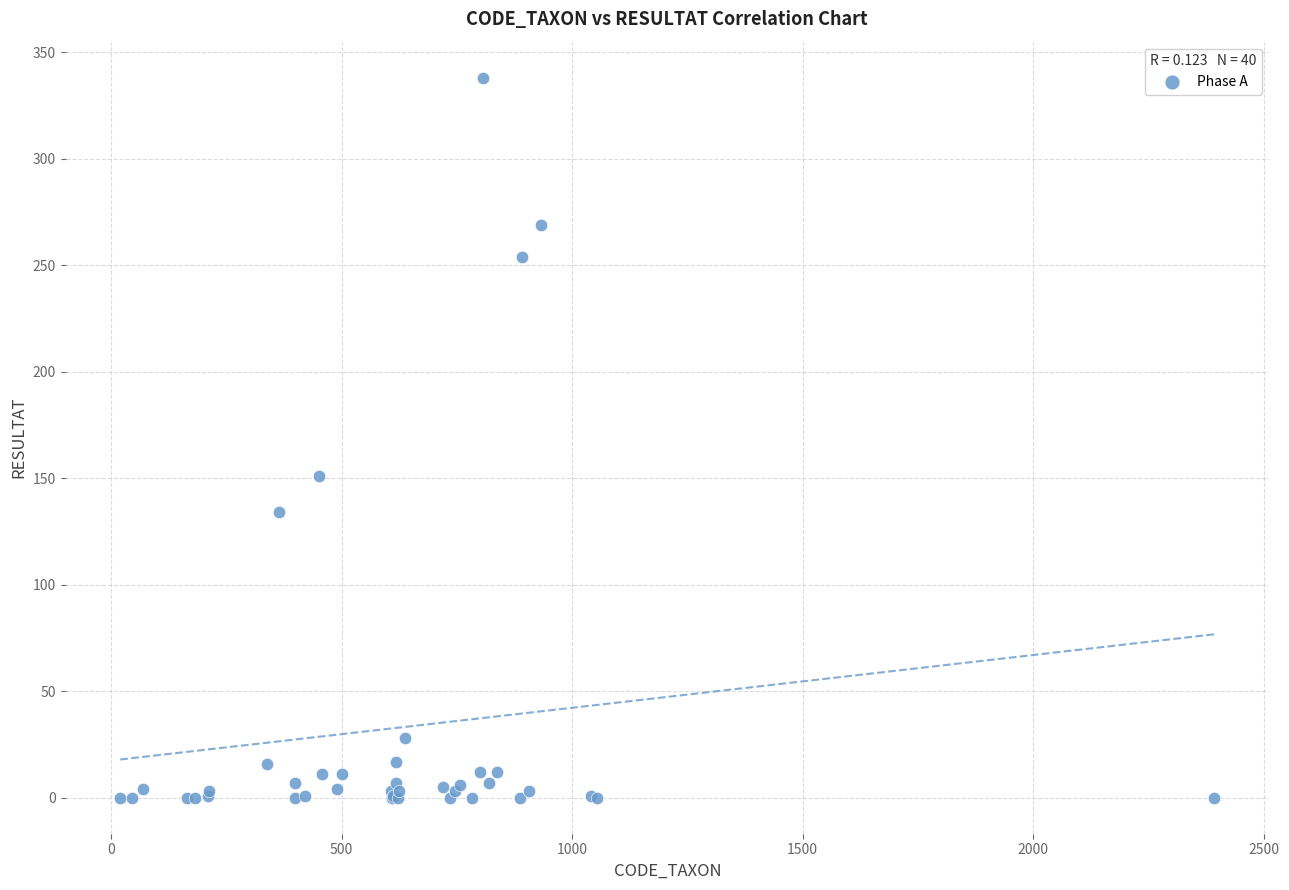

What Y value in the scatter plot is closest to 169?

151